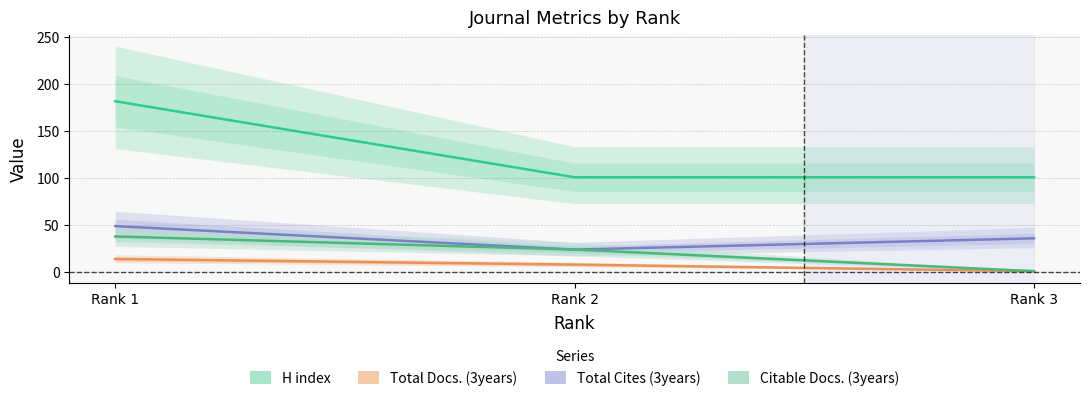

Which has a higher value, Rank 3 or Rank 2?

Rank 3